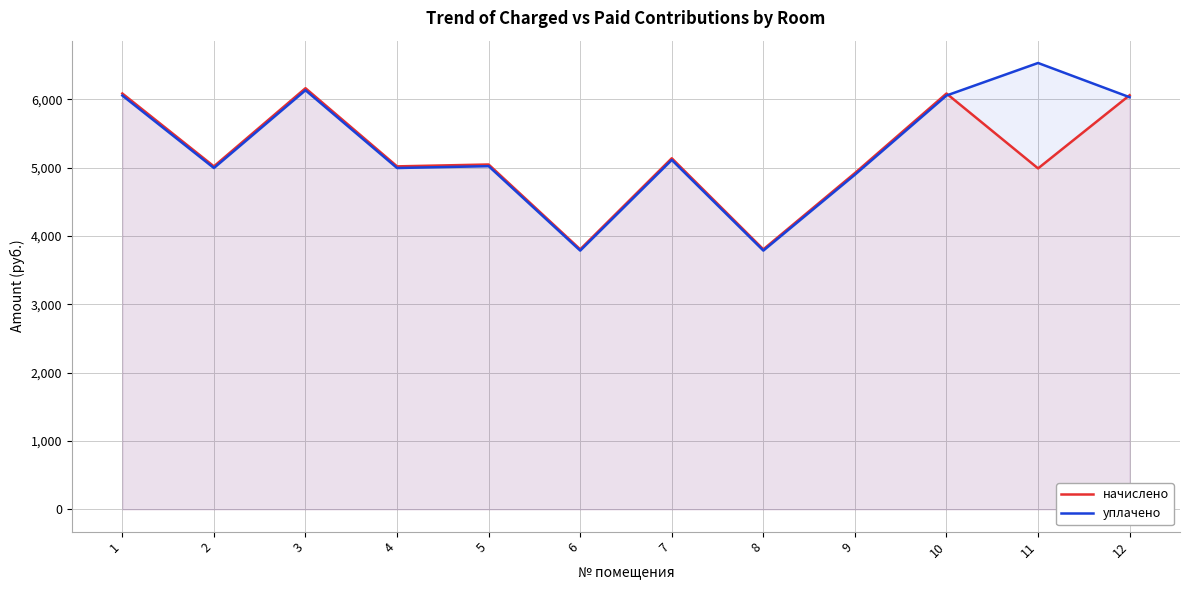

Between 8 and 7, which is larger?

7